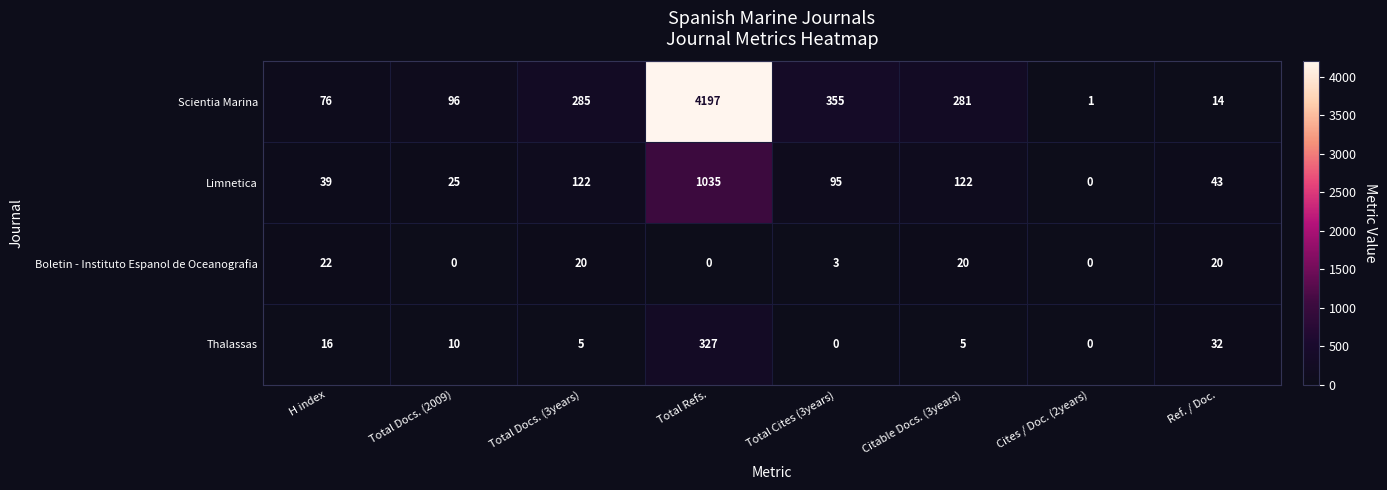

Which series has the largest range (max minus min)?

Scientia Marina